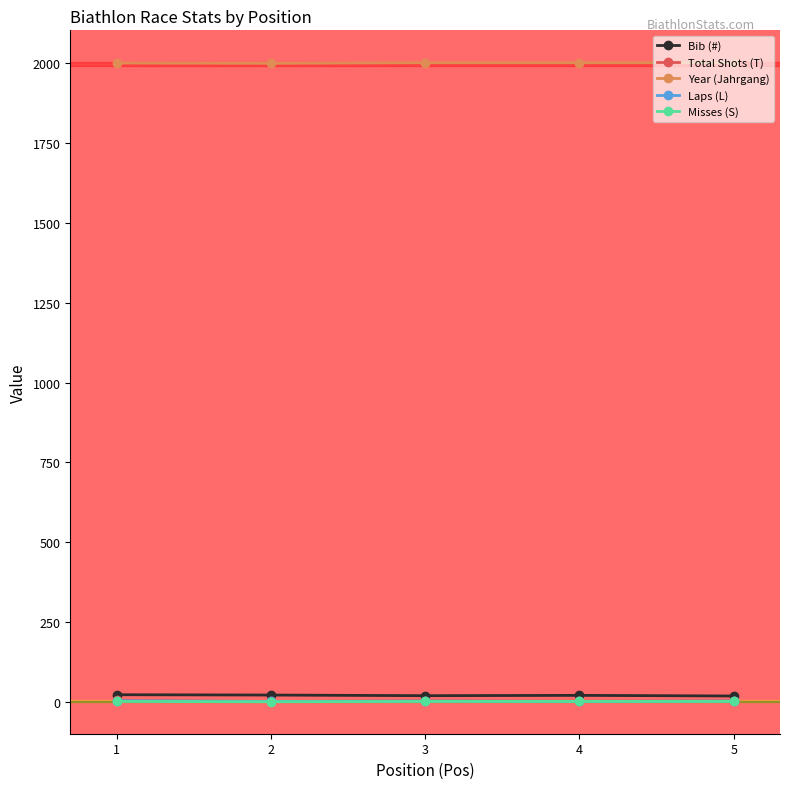

True or false: Misses (S) and Total Shots (T) intersect in this chart.

False